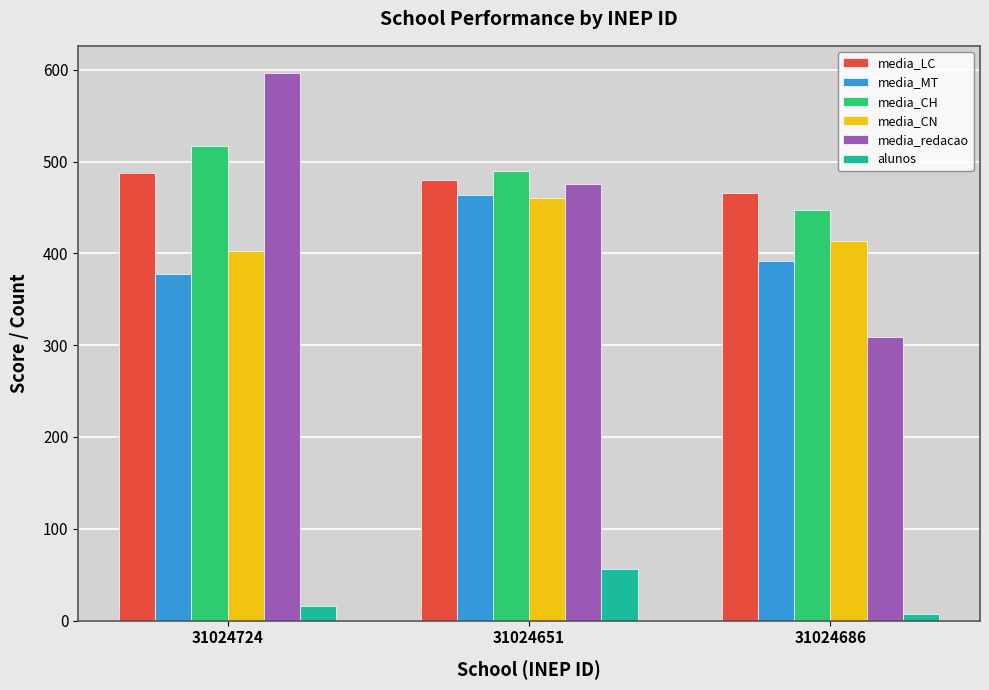

List the labels in order of media_redacao value, largest first.

31024724, 31024651, 31024686